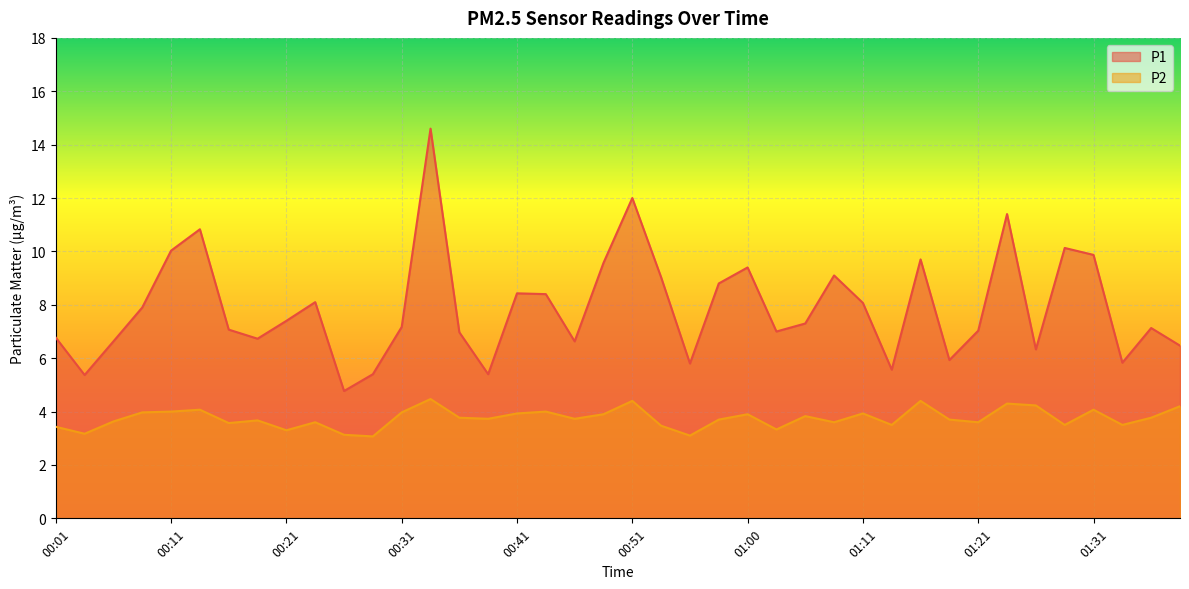

How many lines are shown in the chart?

2